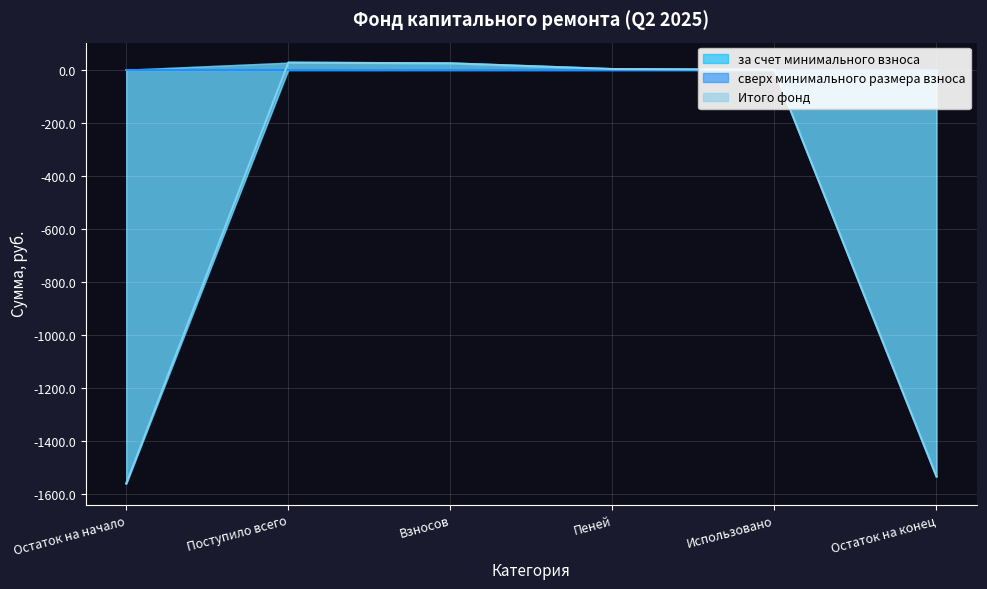

What is the label of the 3rd point from the left?

Взносов